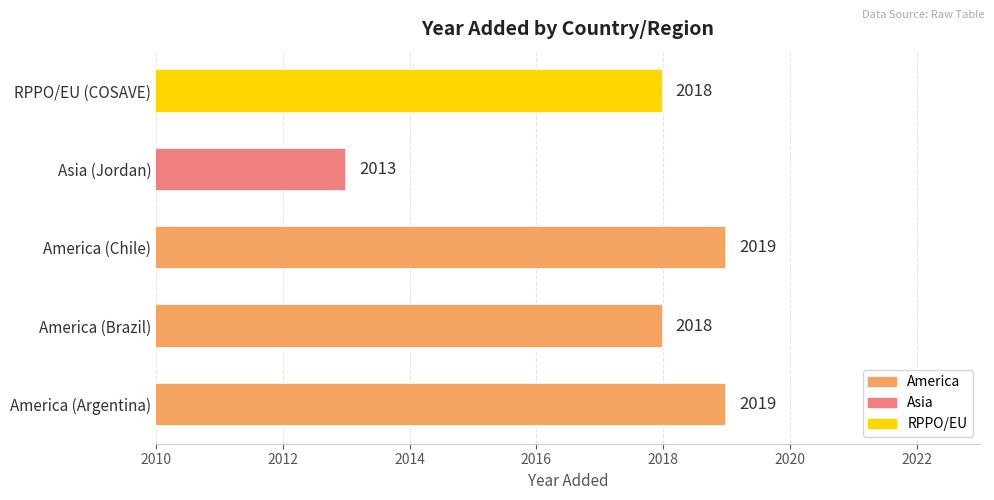

How many distinct data groups are displayed?

1